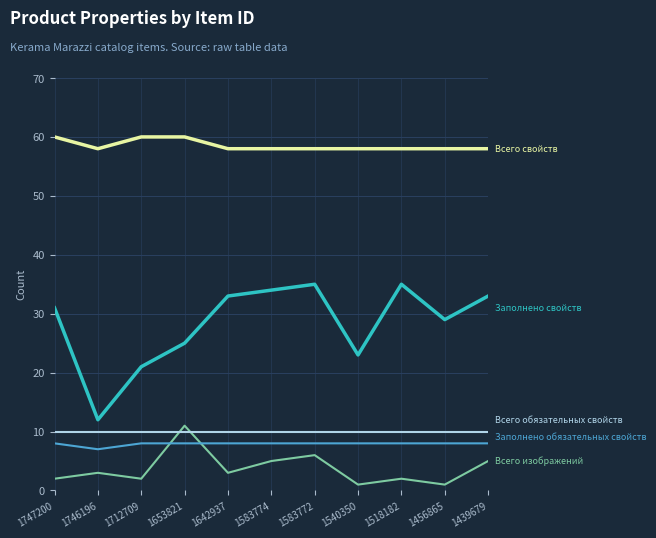

What is the total value across all series at 1746196?

90